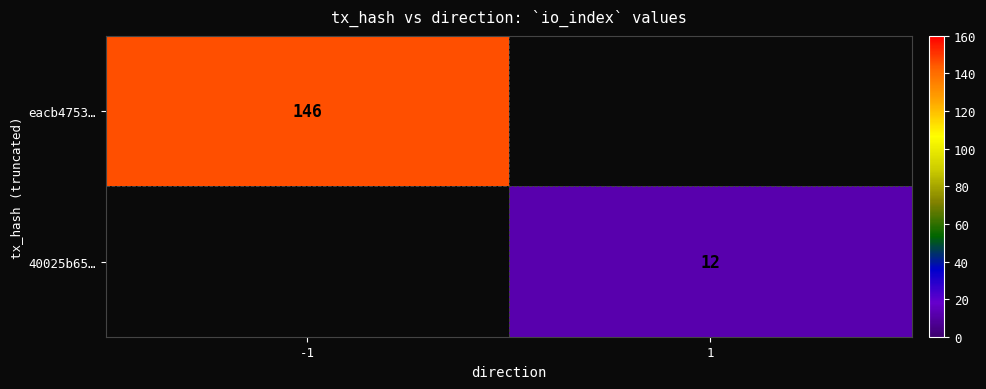

Is the value of 40025b65… at 1 greater than the value of eacb4753… at -1?

No